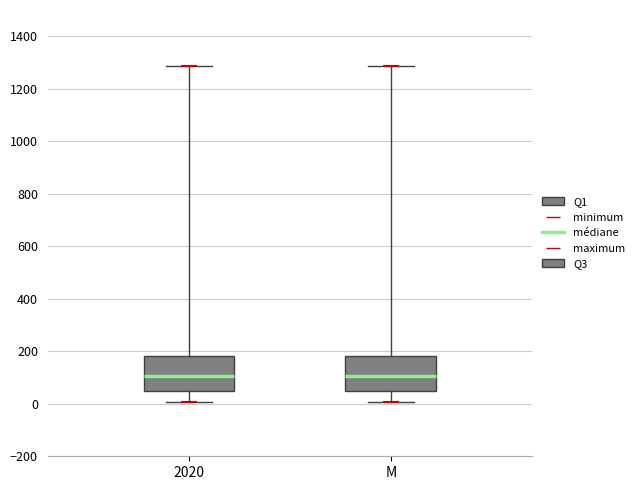

Reading left to right, transcribe this box plot: for each box, give where its median line is, the range the box spans, and where its two whiskers end, as read against the y-axis. The values are not printed on the chart, so give them approximately, as read against the axis.

2020: median 100, box 40 to 180, whiskers 0 to 1280
M: median 100, box 40 to 180, whiskers 0 to 1280